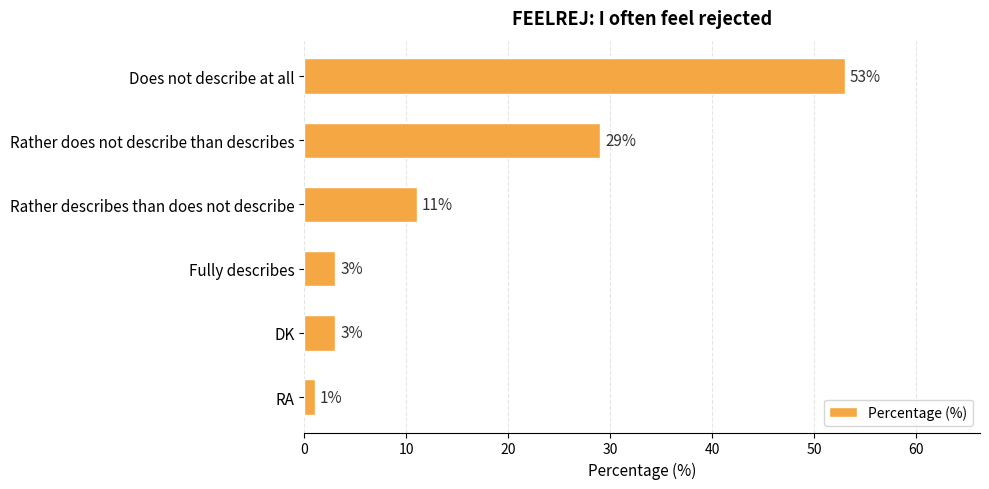

The chart shows a value of 26 at Does not describe at all. True or false?

False